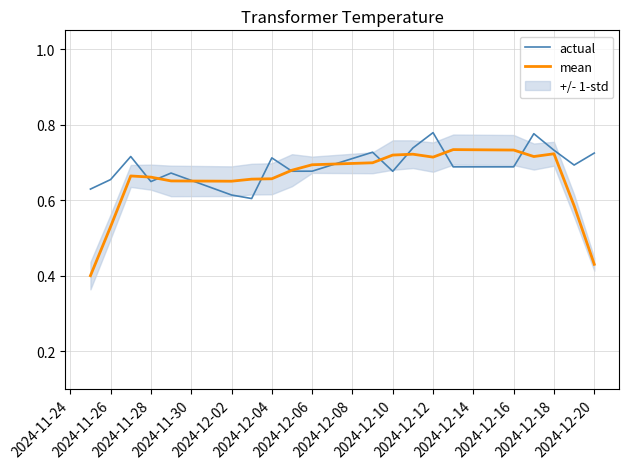

Does the chart have visible grid lines?

Yes